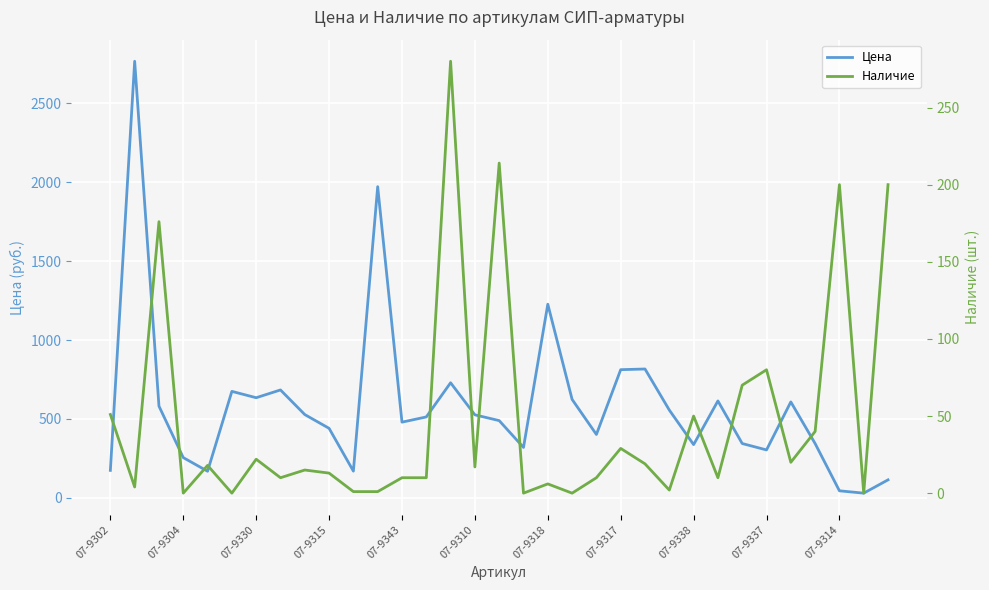

What are all the series names shown in the legend?

Цена, Наличие